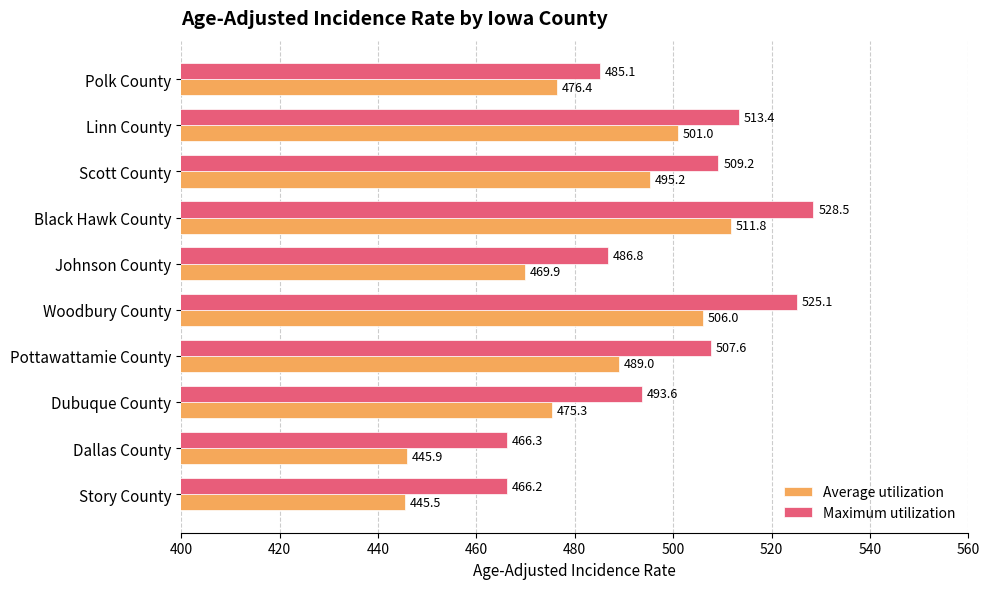

At which label does Maximum utilization reach its peak?

Black Hawk County